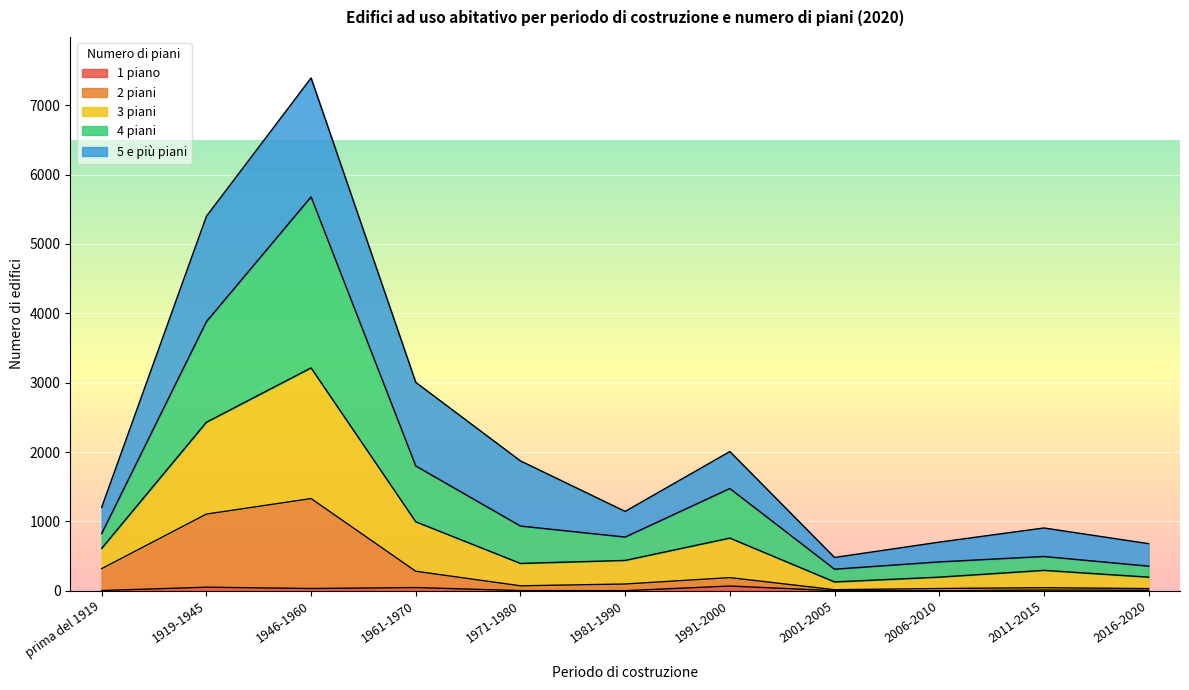

At which category is the sum across all series the highest?

1946-1960